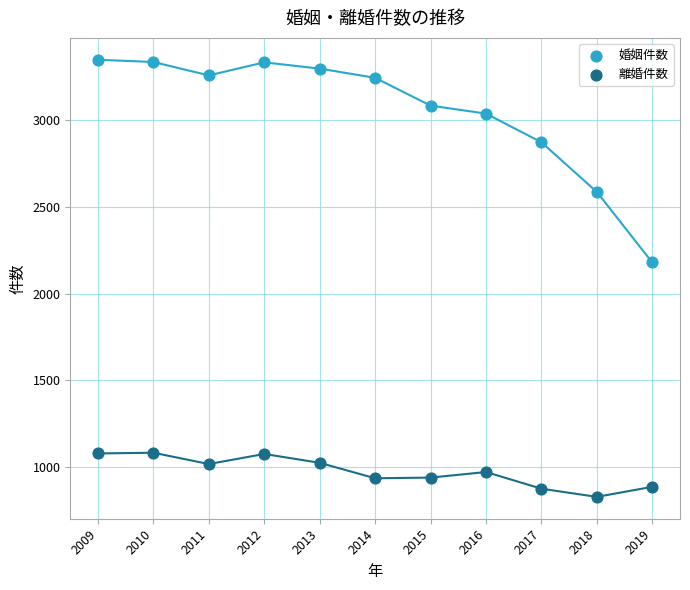

Which series reaches the minimum Y coordinate?

離婚件数